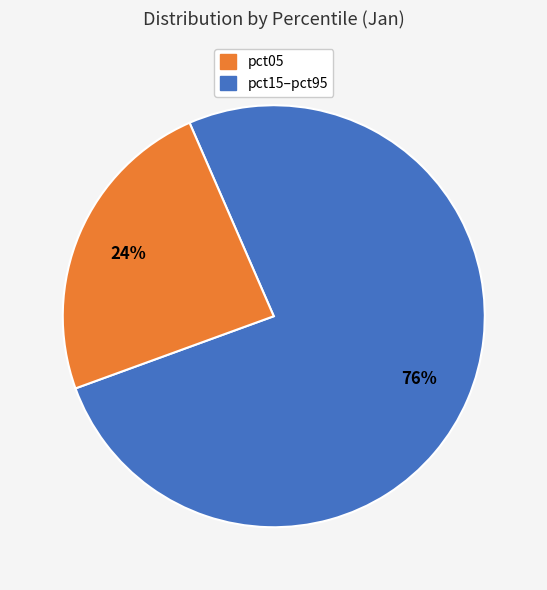

To the nearest percent, what is the average slice percentage?

50%